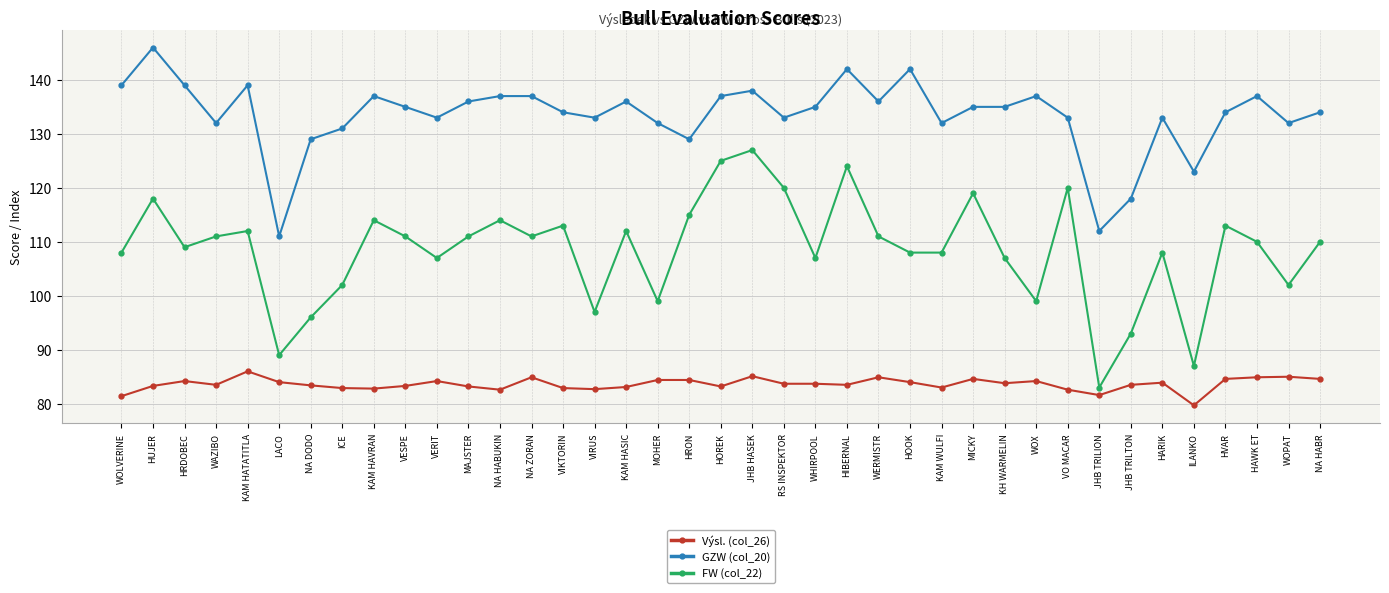

Does the chart have visible grid lines?

Yes